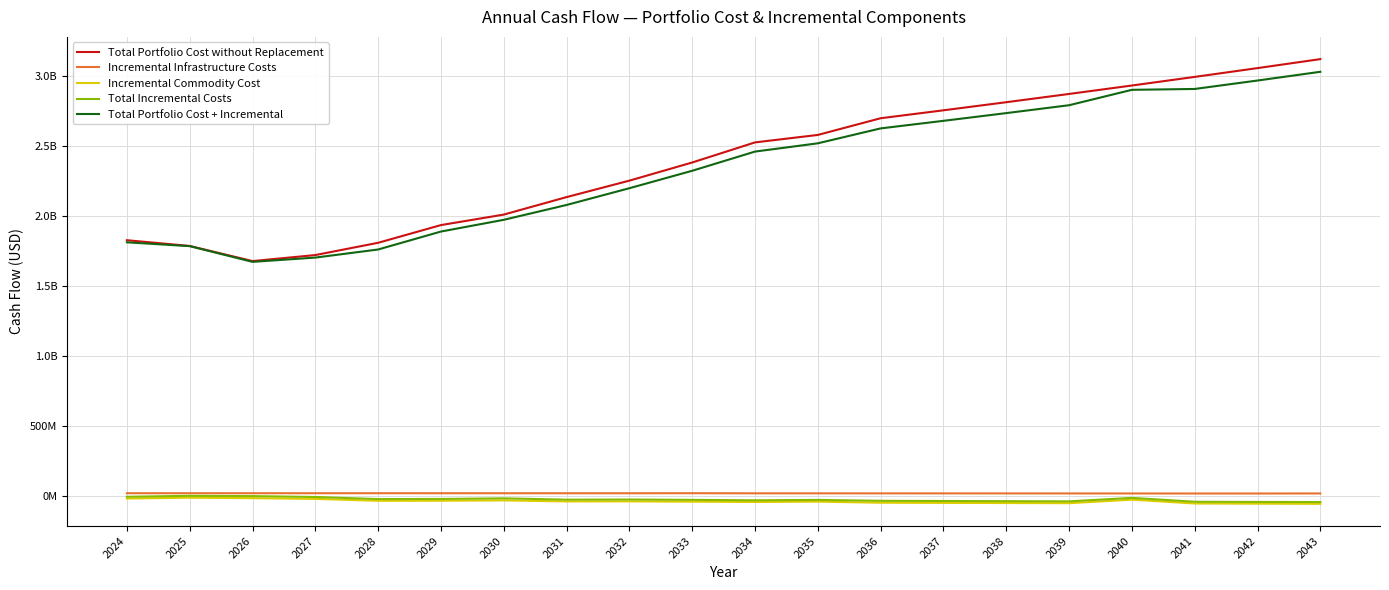

At which label does Total Portfolio Cost + Incremental first exceed 2460812086?

2034